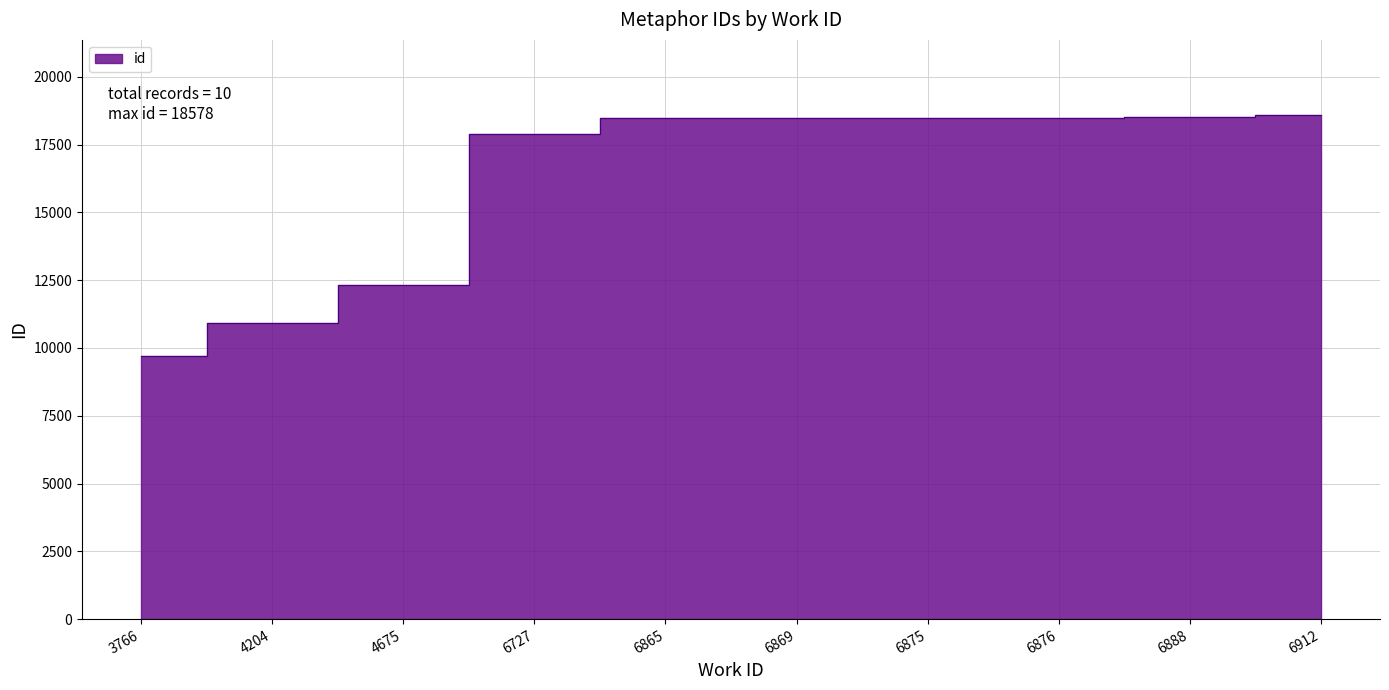

Does the chart have visible grid lines?

Yes